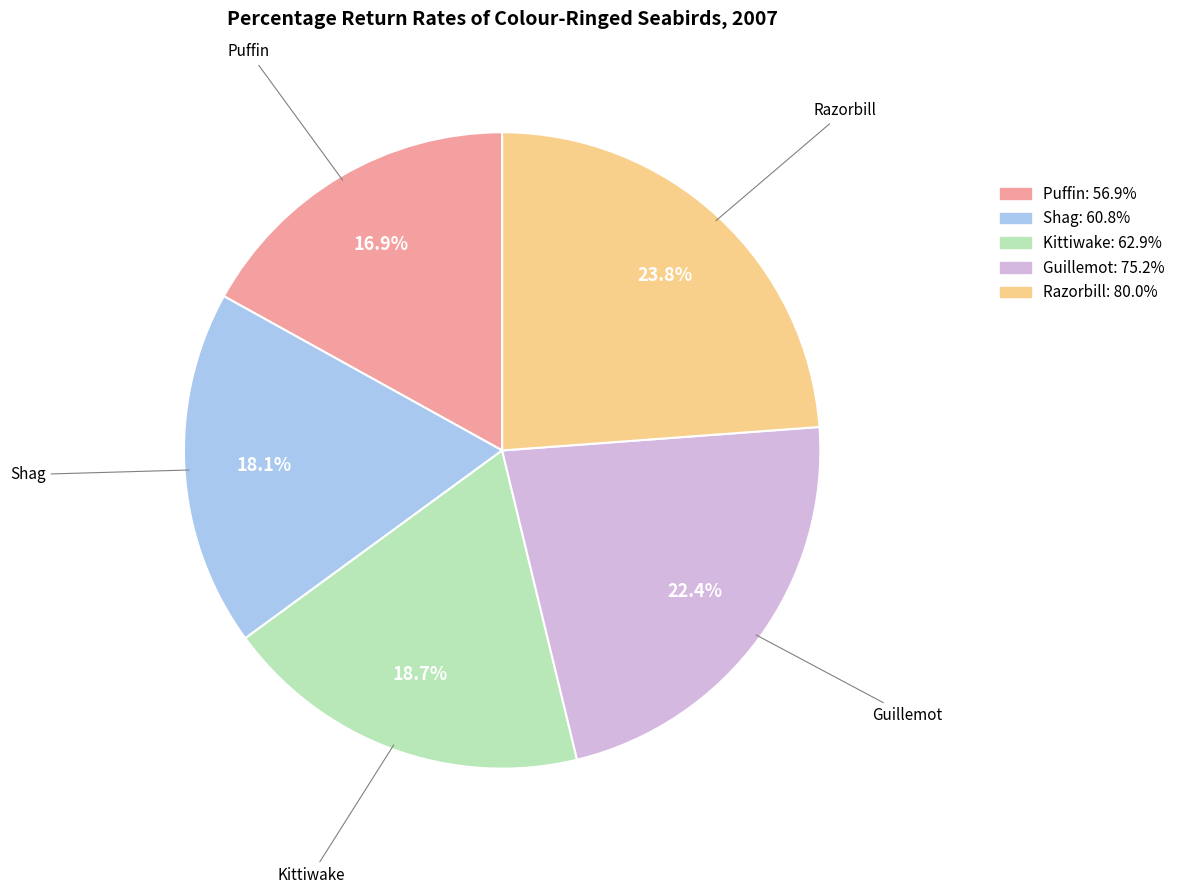

To the nearest percent, what portion does Shag represent?

18%